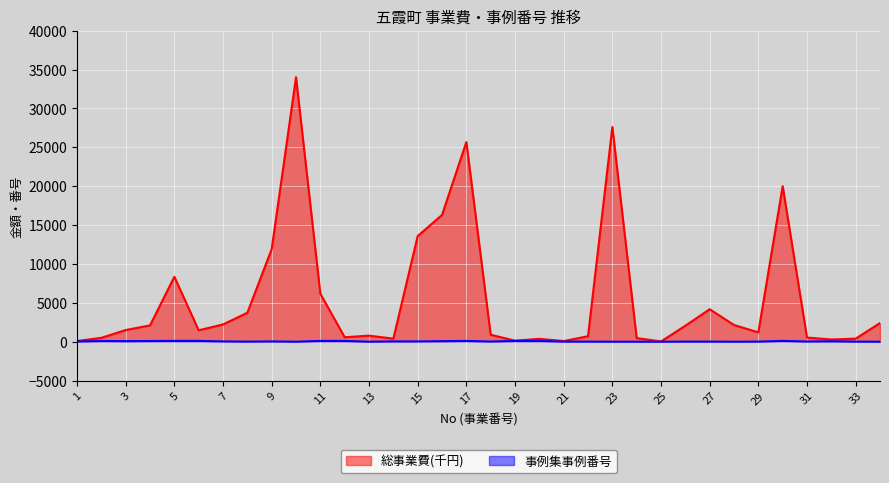

Rank the series at 1 from lowest to highest value.

事例集事例番号, 総事業費(千円)